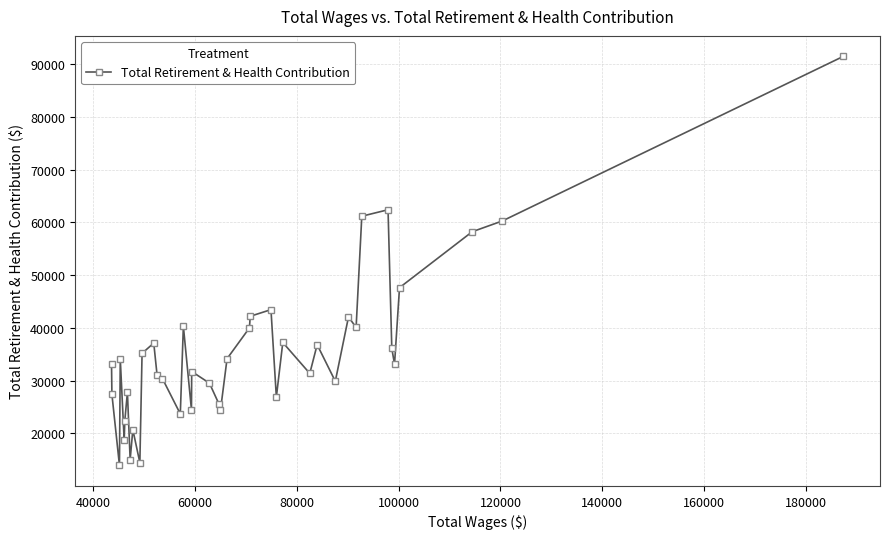

What is the average value?

35406